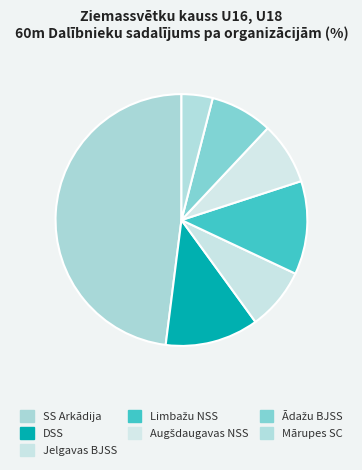

To the nearest percent, what is the average slice percentage?

14%